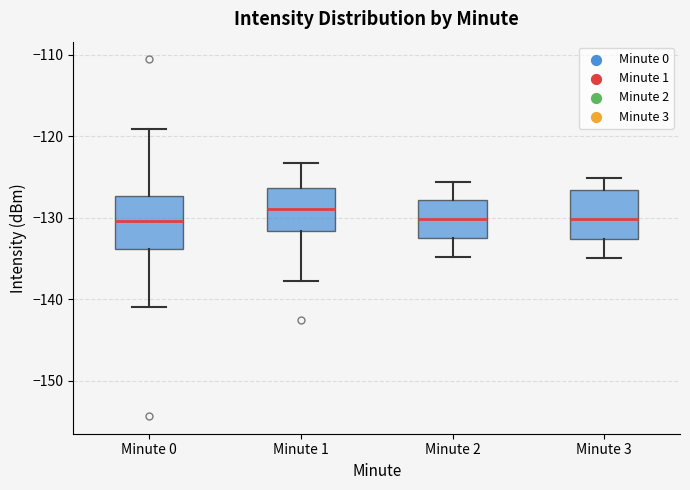

Which box has the highest median line?

Minute 1